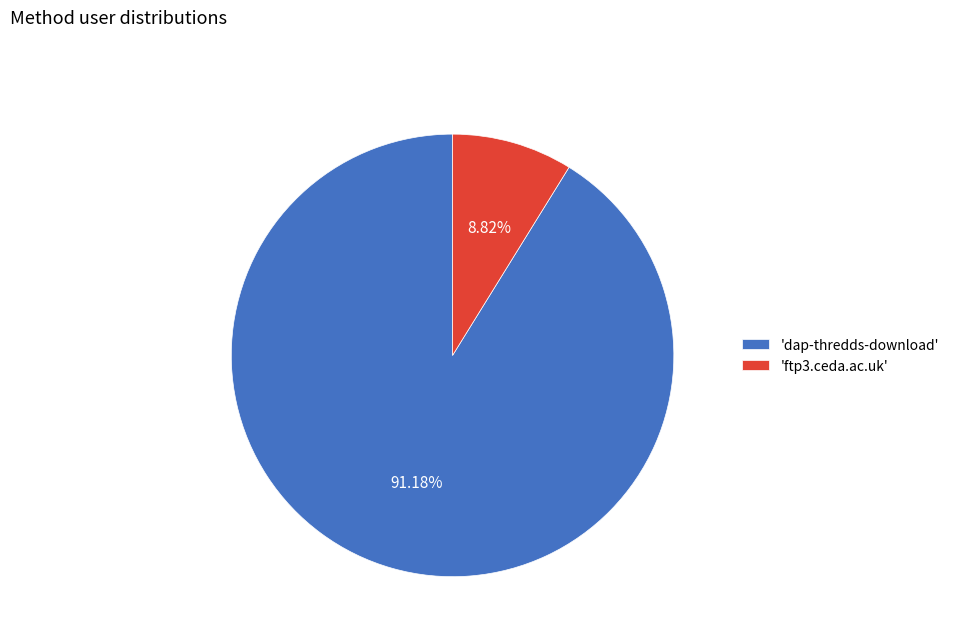

Does 'ftp3.ceda.ac.uk' represent more than half of the total?

No